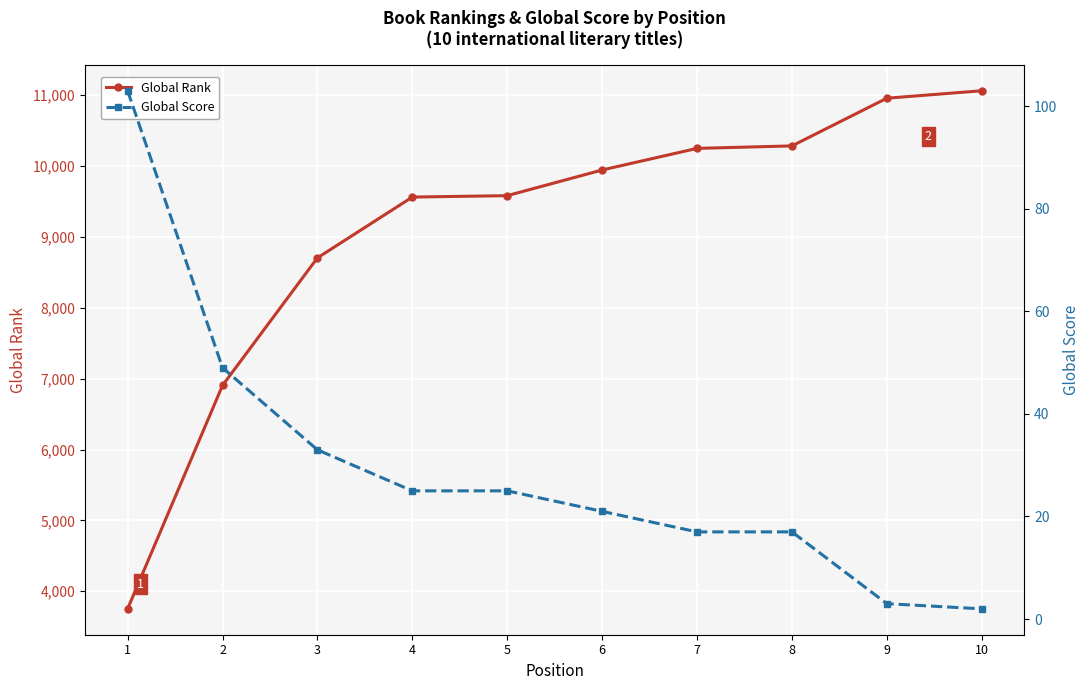

What is the greatest value displayed?

11062